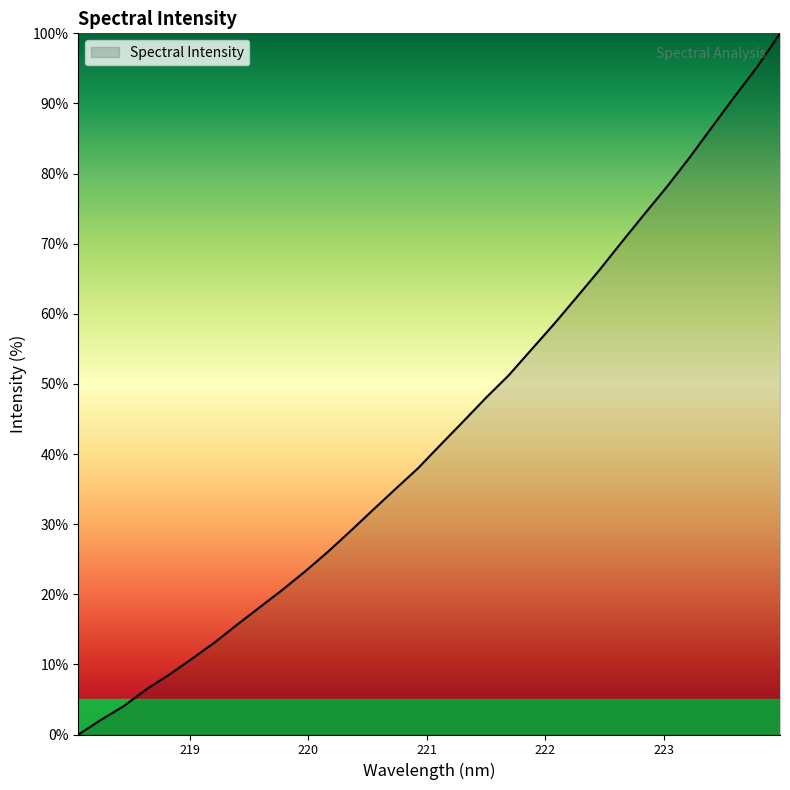

What is the difference between the maximum and minimum values?

100.0